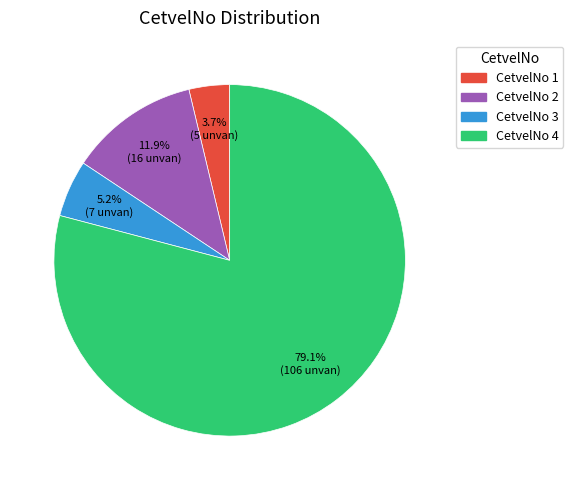

Count the number of slices in the pie.

4